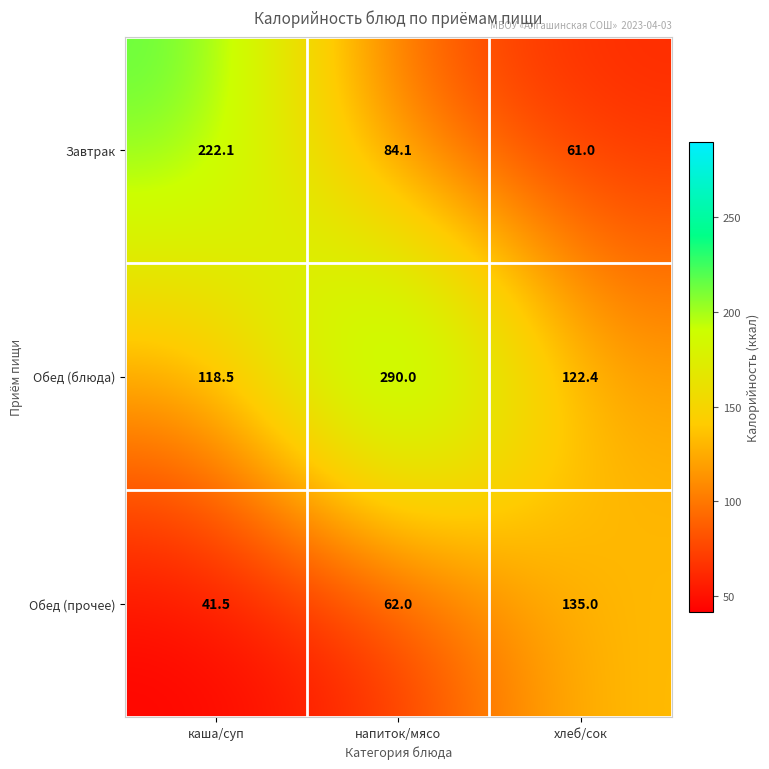

At how many categories does at least one series exceed 175?

2